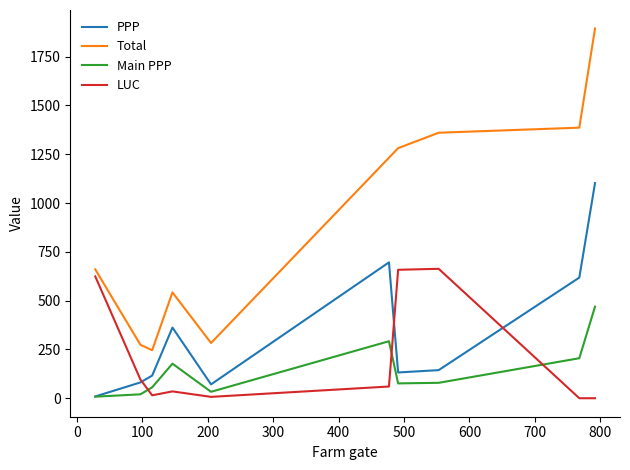

Which series has the largest total across all categories?

Total